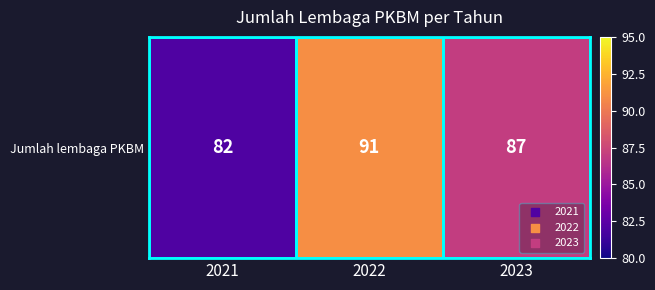

The chart shows a value of 114 at 2021. True or false?

False